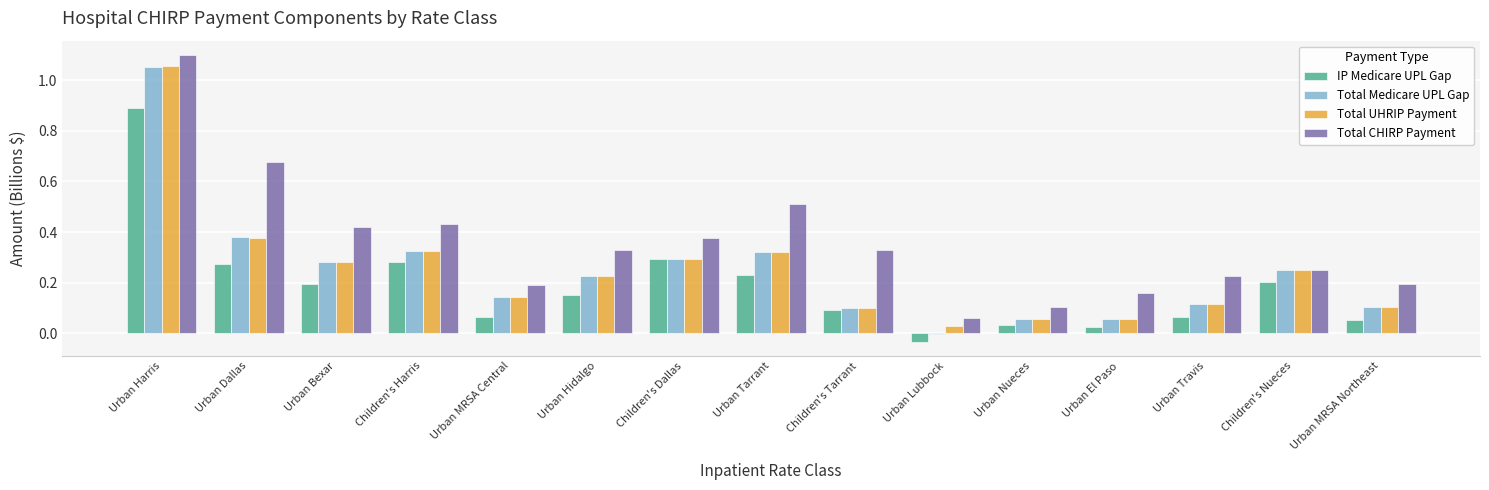

What is the difference between the maximum and minimum values in the Total UHRIP Payment series?

1.0